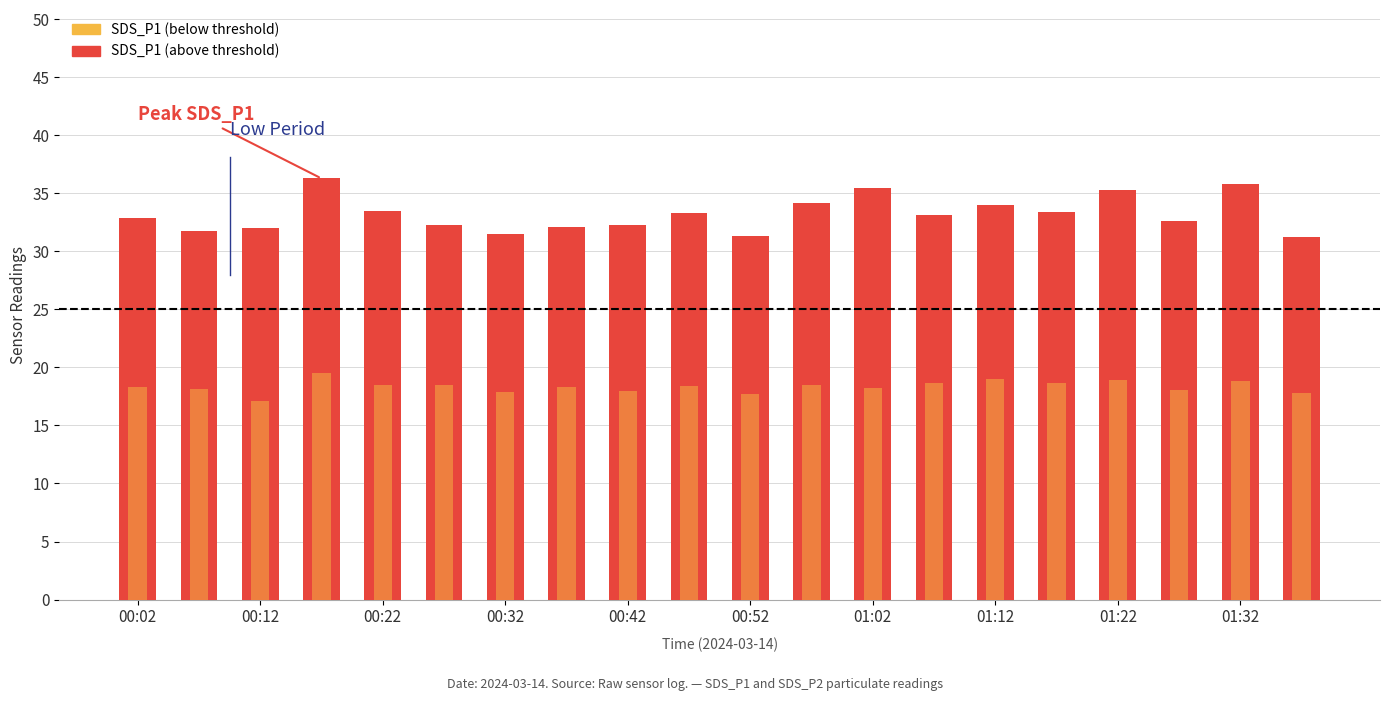

True or false: SDS_P2 has a value of 27.4 at 00:32.

False